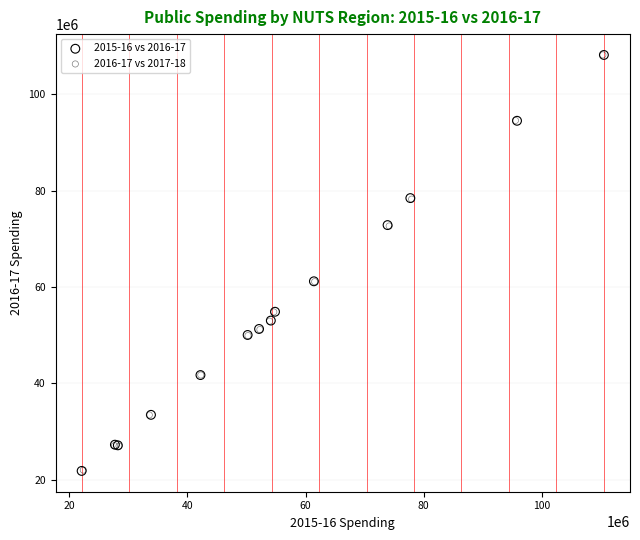

Which series has the widest spread of Y values?

2015-16 vs 2016-17